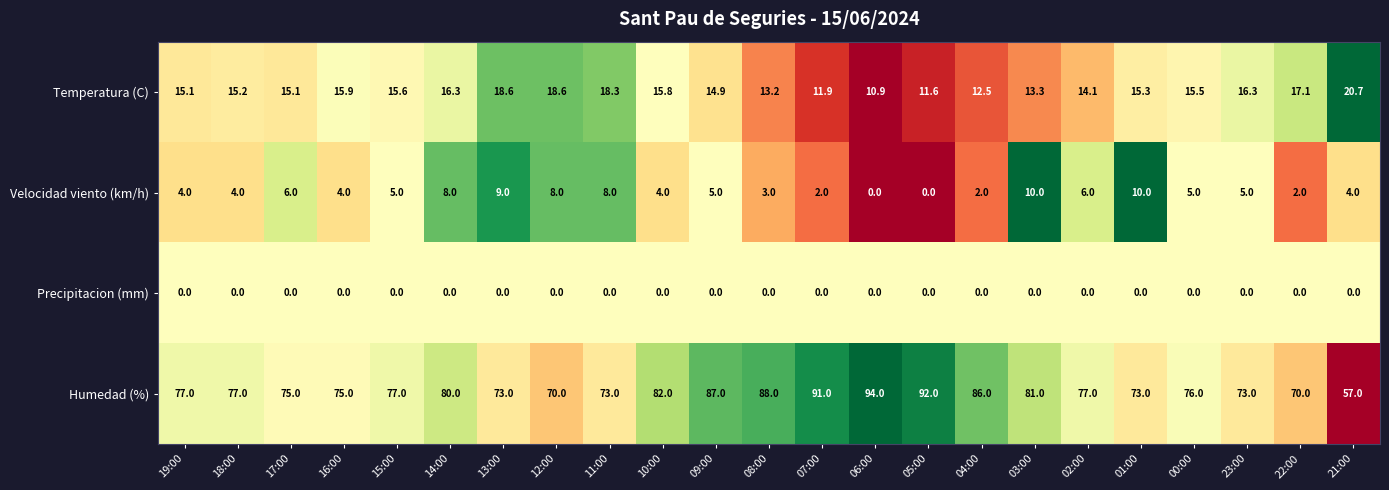

At 03:00, list the series in order from largest to smallest.

Humedad (%), Temperatura (C), Velocidad viento (km/h), Precipitacion (mm)